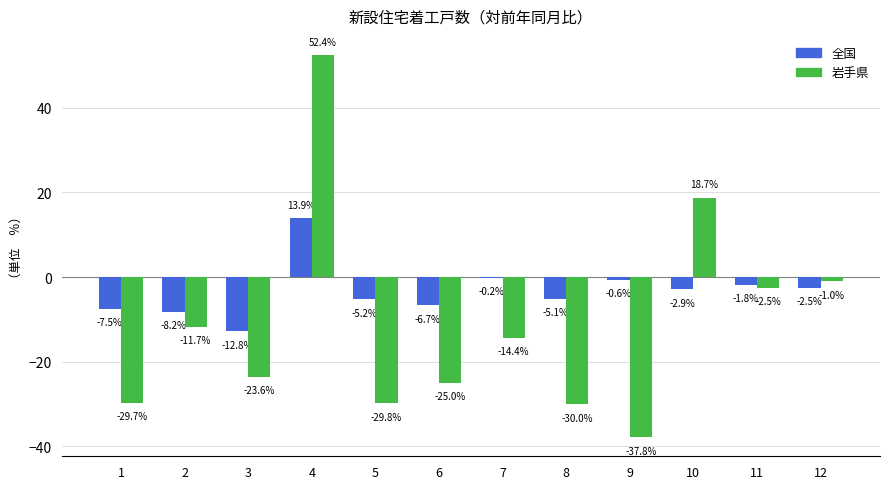

At which category is the sum across all series the highest?

4